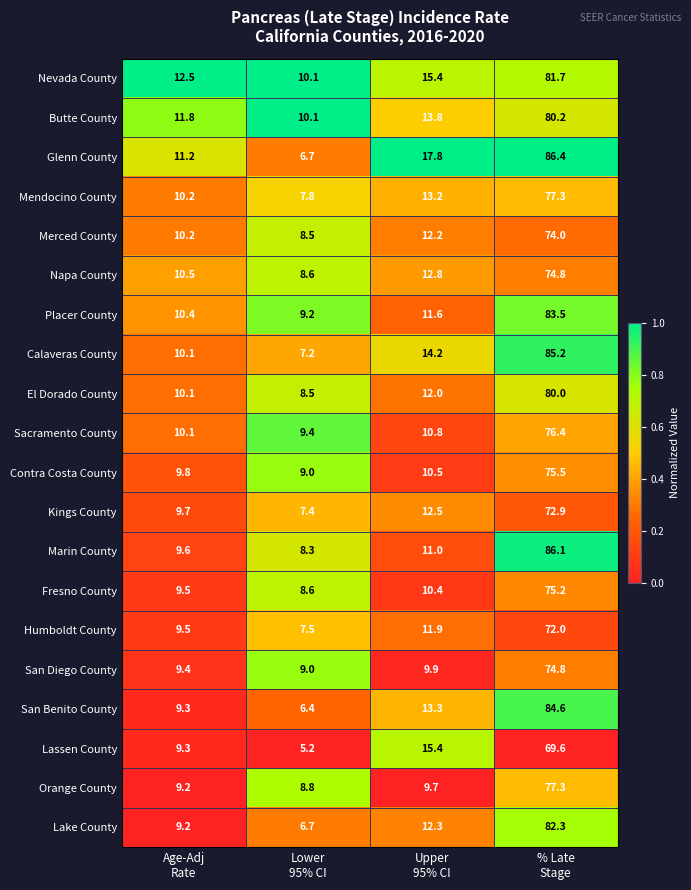

What is the difference between the maximum and minimum values in the Merced County series?

65.5